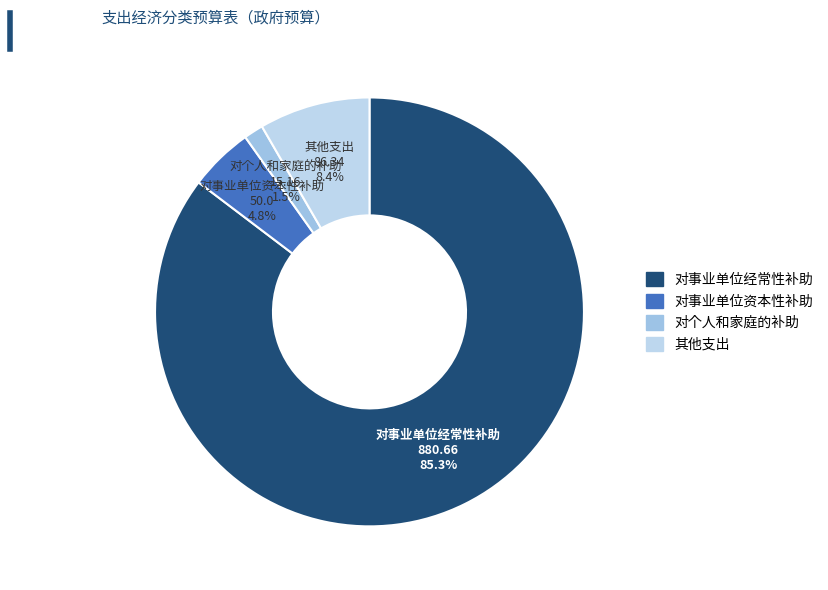

What percentage is the 对事业单位经常性补助 slice, to the nearest percent?

85%